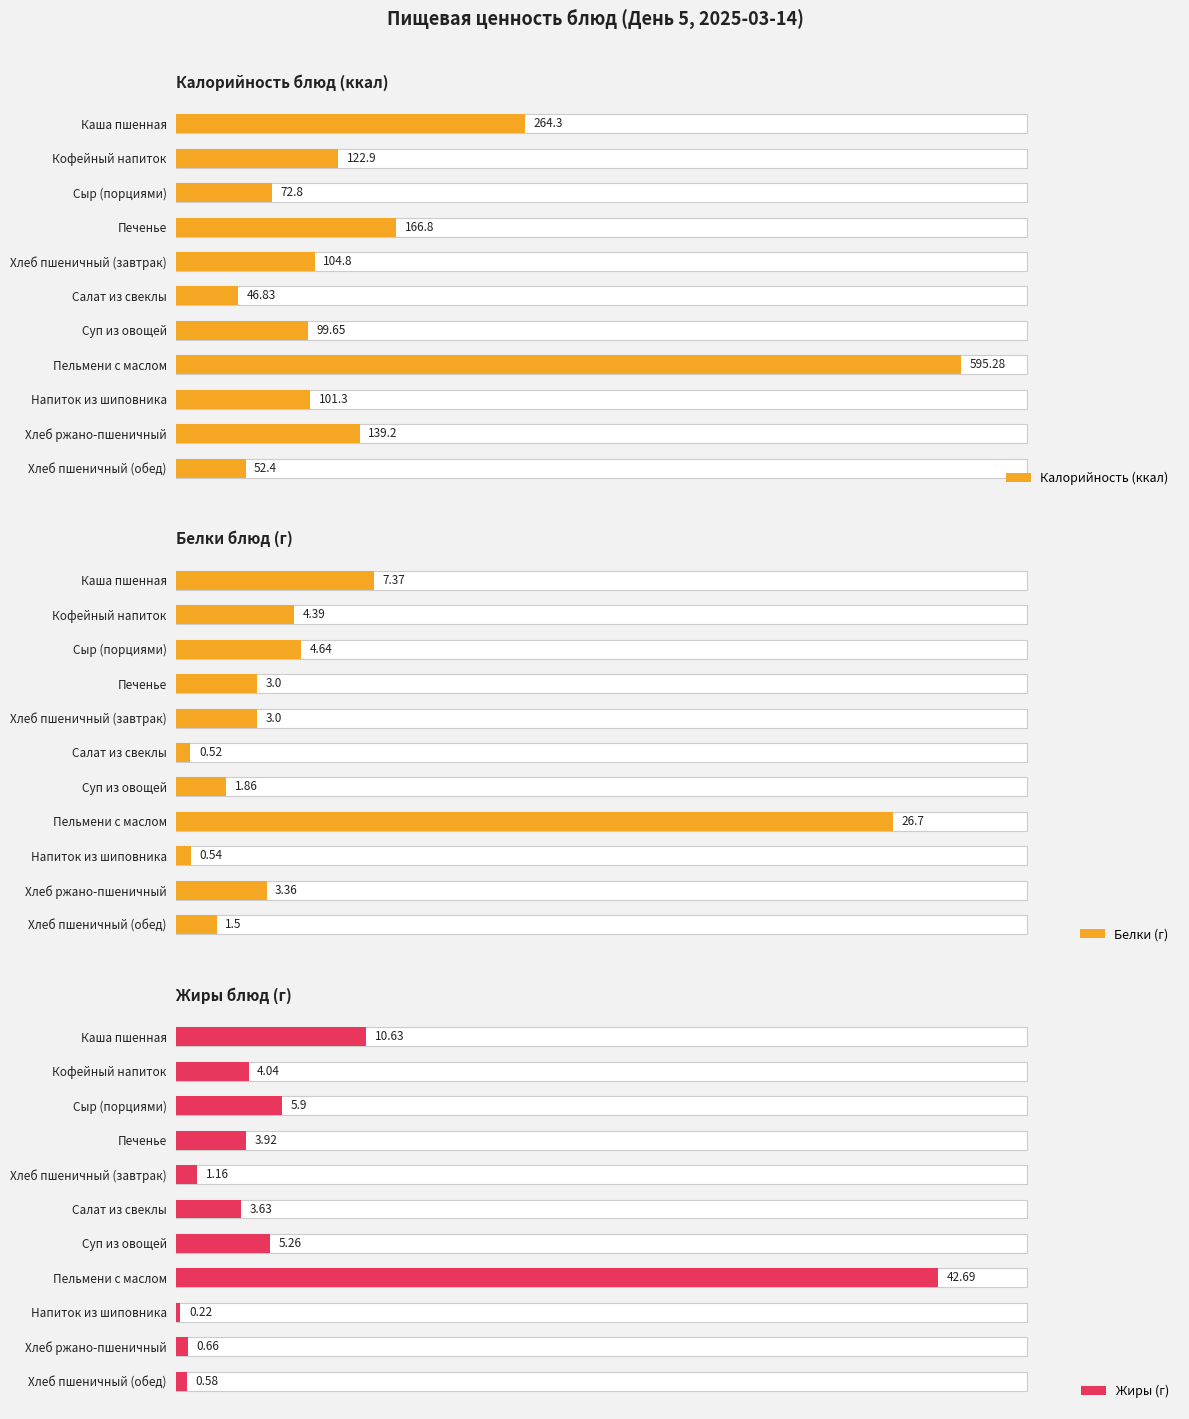

What is the spread (max minus min) of values at Салат из свеклы?

46.3